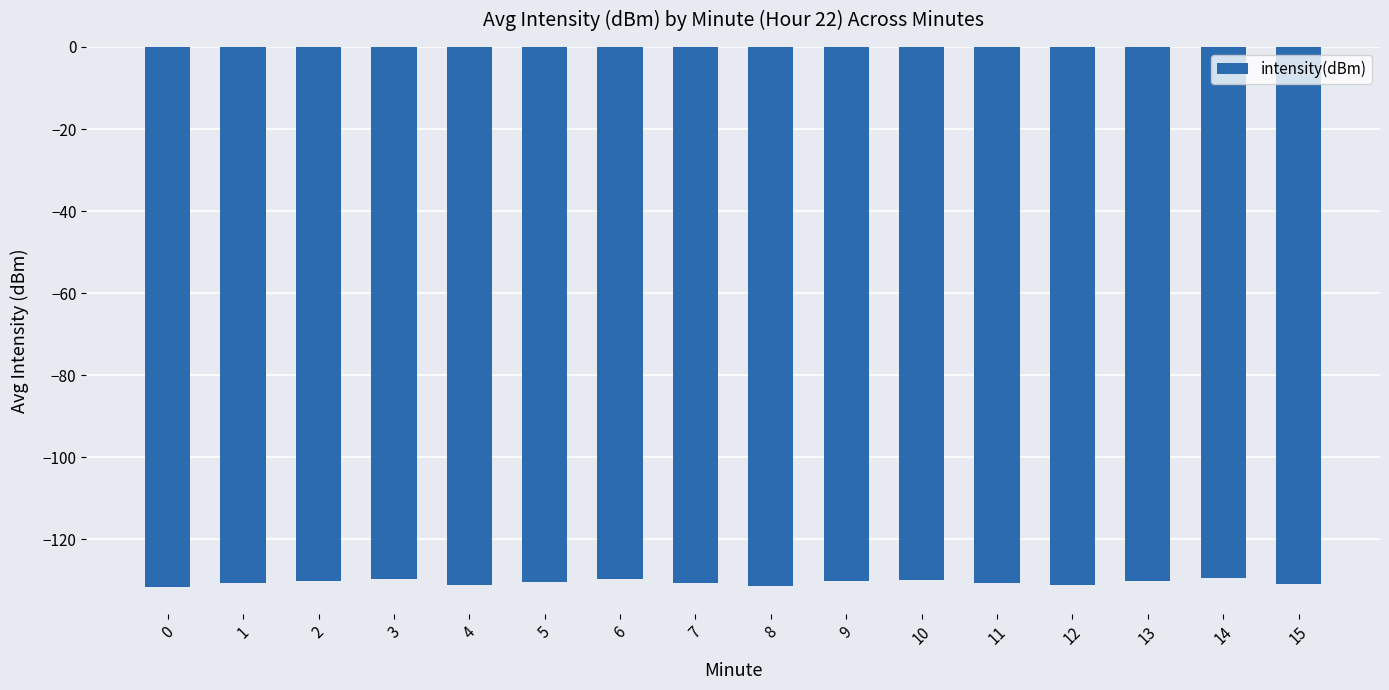

What is the value of the 13th bar from the left?

-131.1